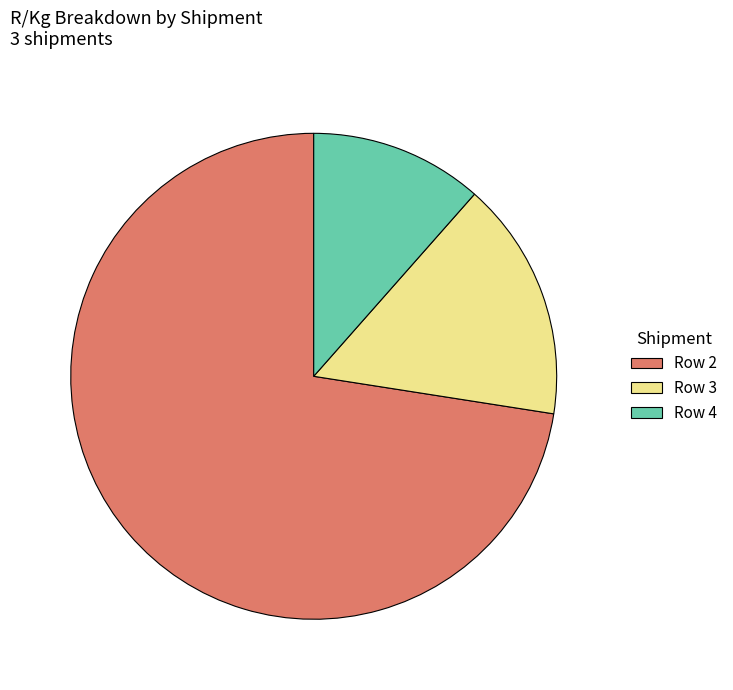

What is the smallest slice in the pie chart?

Row 4